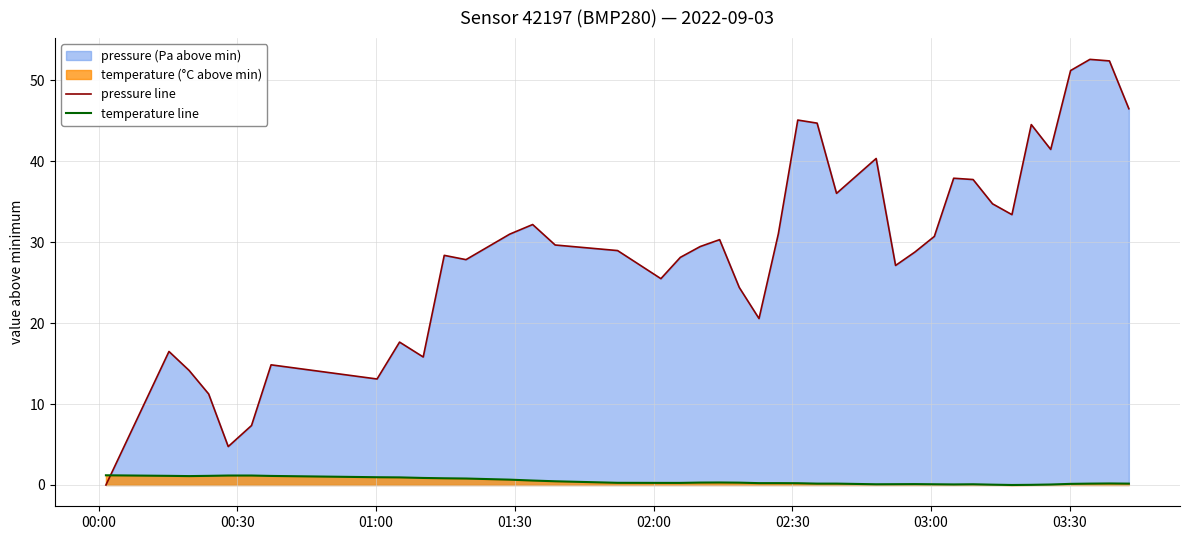

True or false: temperature line and pressure line intersect in this chart.

True